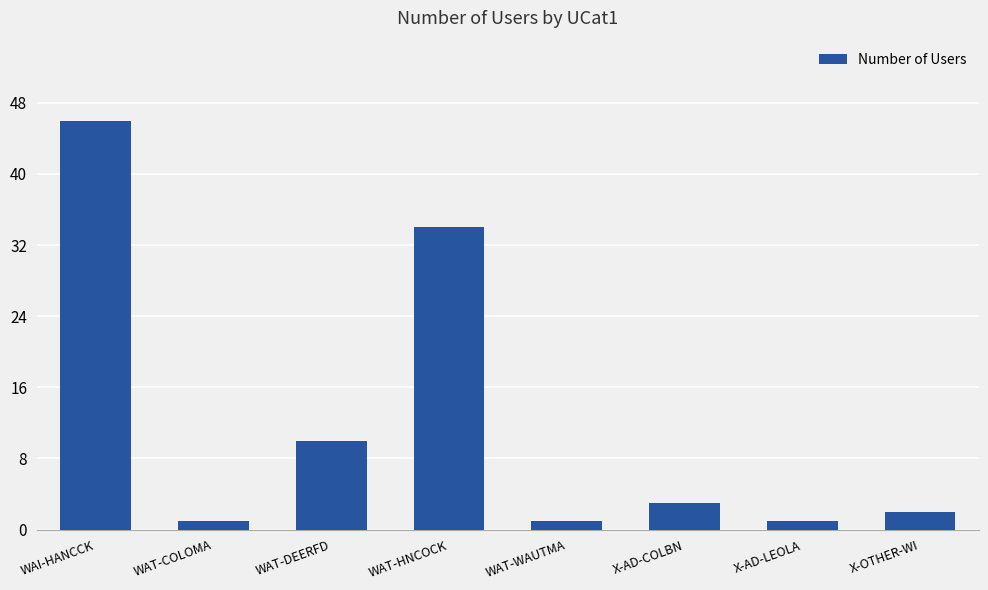

Does the chart contain any negative values?

No